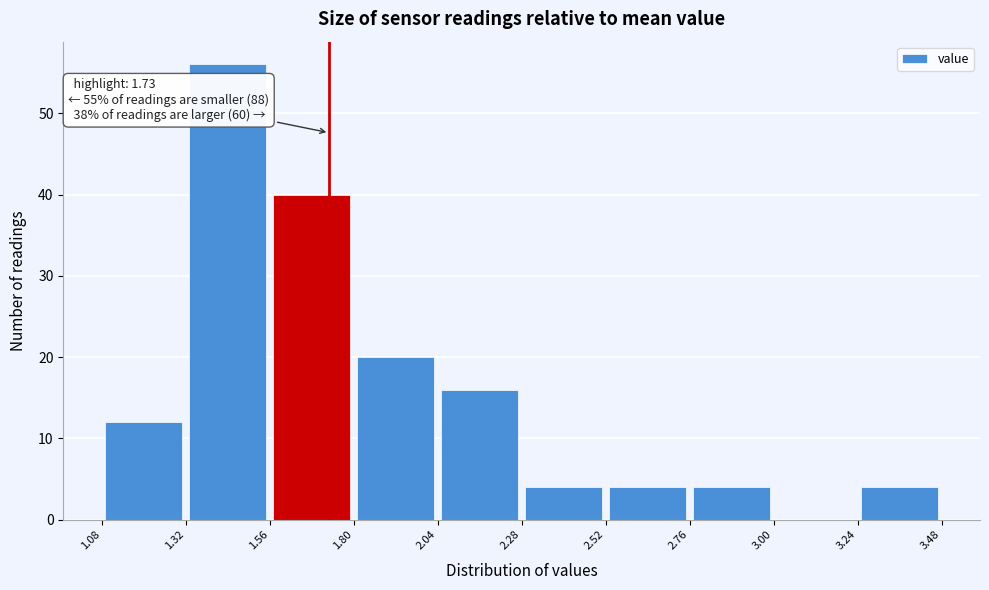

Which range on the x-axis has the tallest bar?

1.32 to 1.56